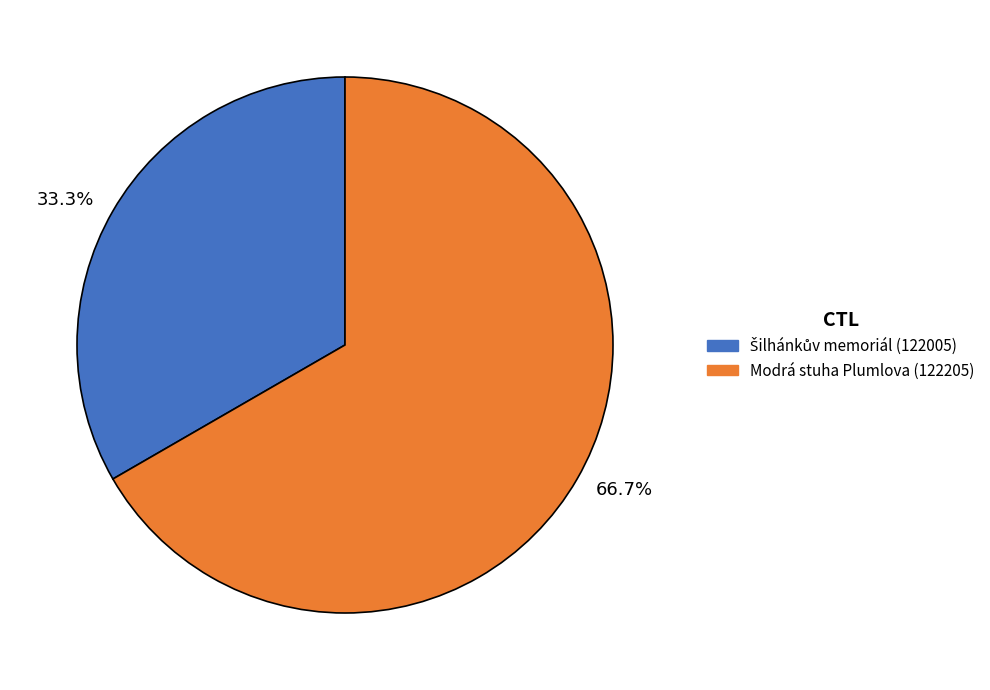

Is there any slice that represents more than half of the pie?

Yes